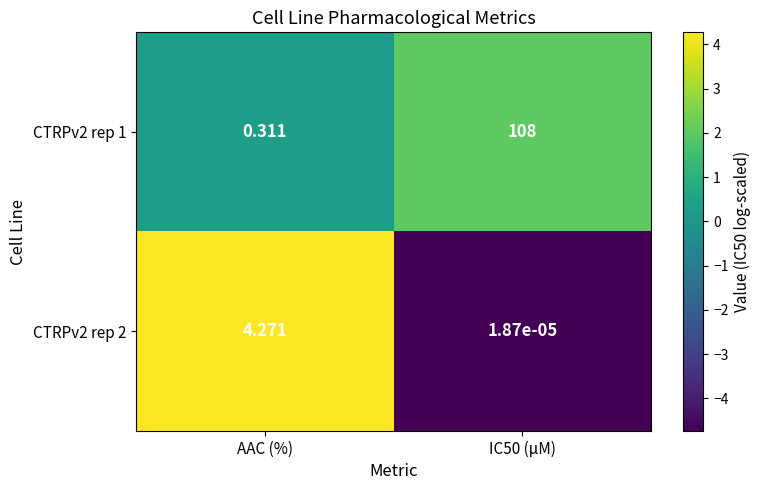

Which category has the highest value in the CTRPv2 rep 2 series?

AAC (%)